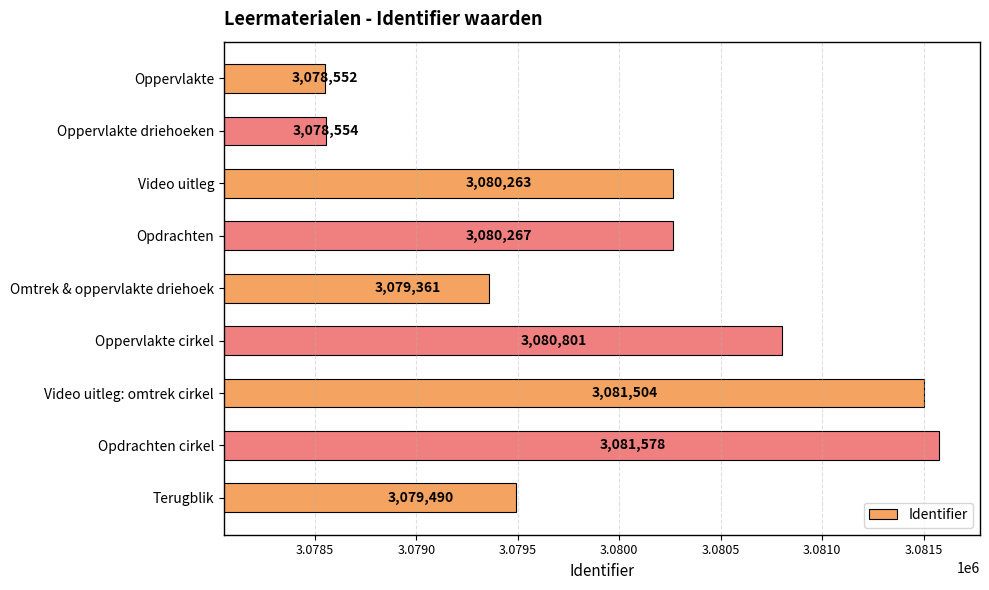

The chart shows a value of 1434101 at Terugblik. True or false?

False